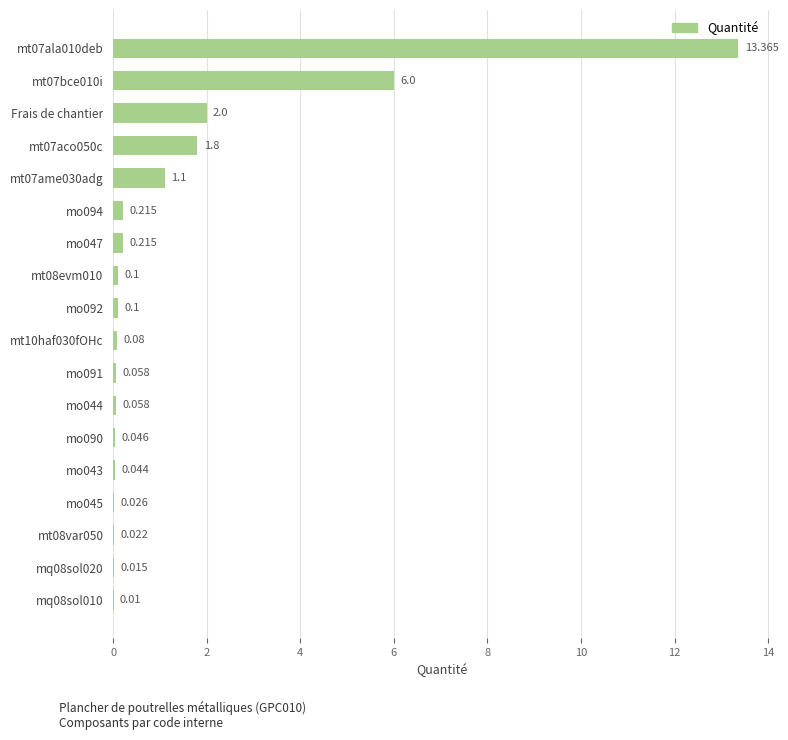

Count the number of data series in this chart.

1